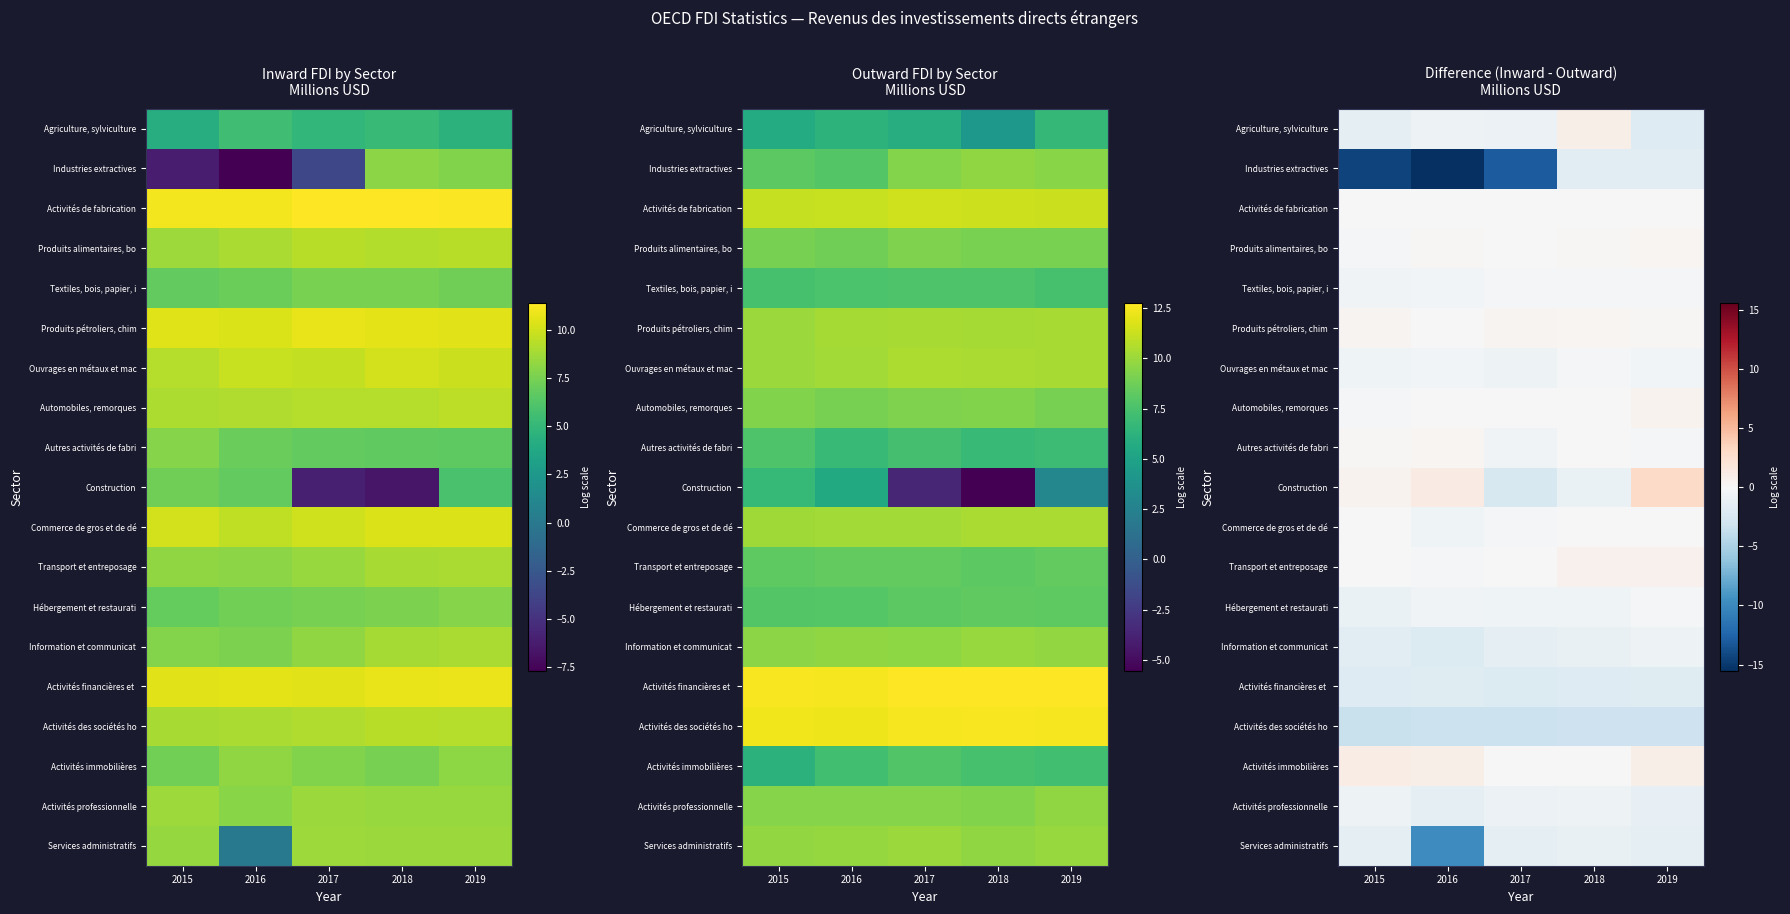

Which series has the largest range (max minus min)?

Industries extractives